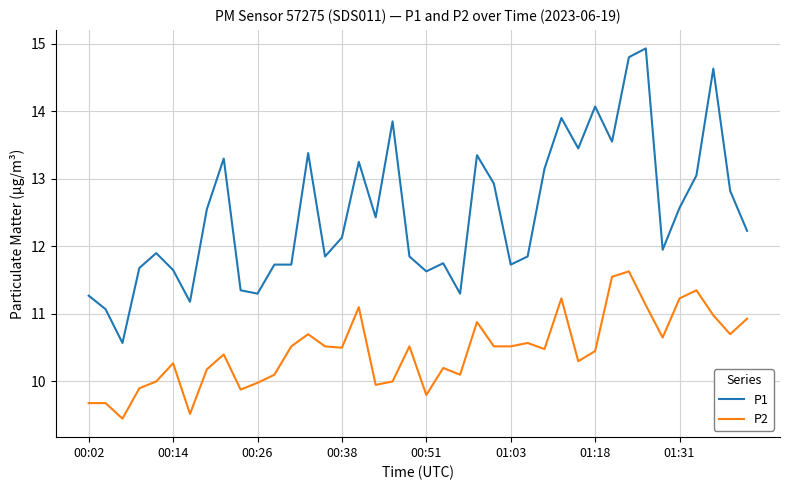

Which series has the largest total across all categories?

P1